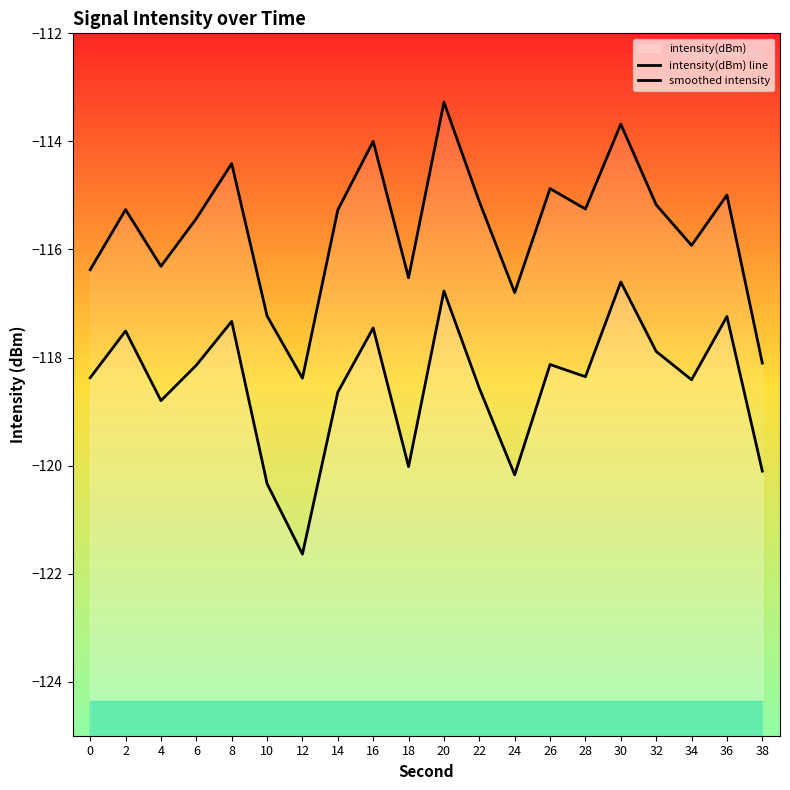

True or false: intensity(dBm) line has more than 1 points higher than both neighbors.

True